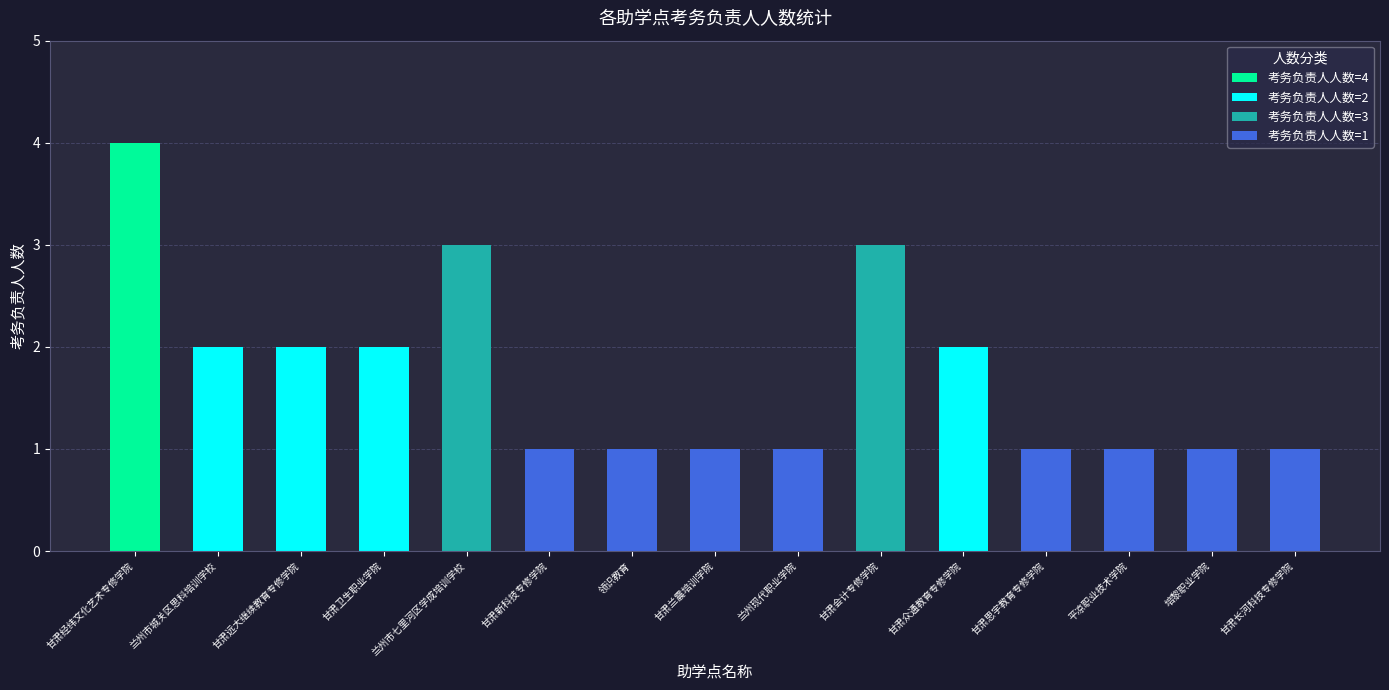

What is the average value?

2